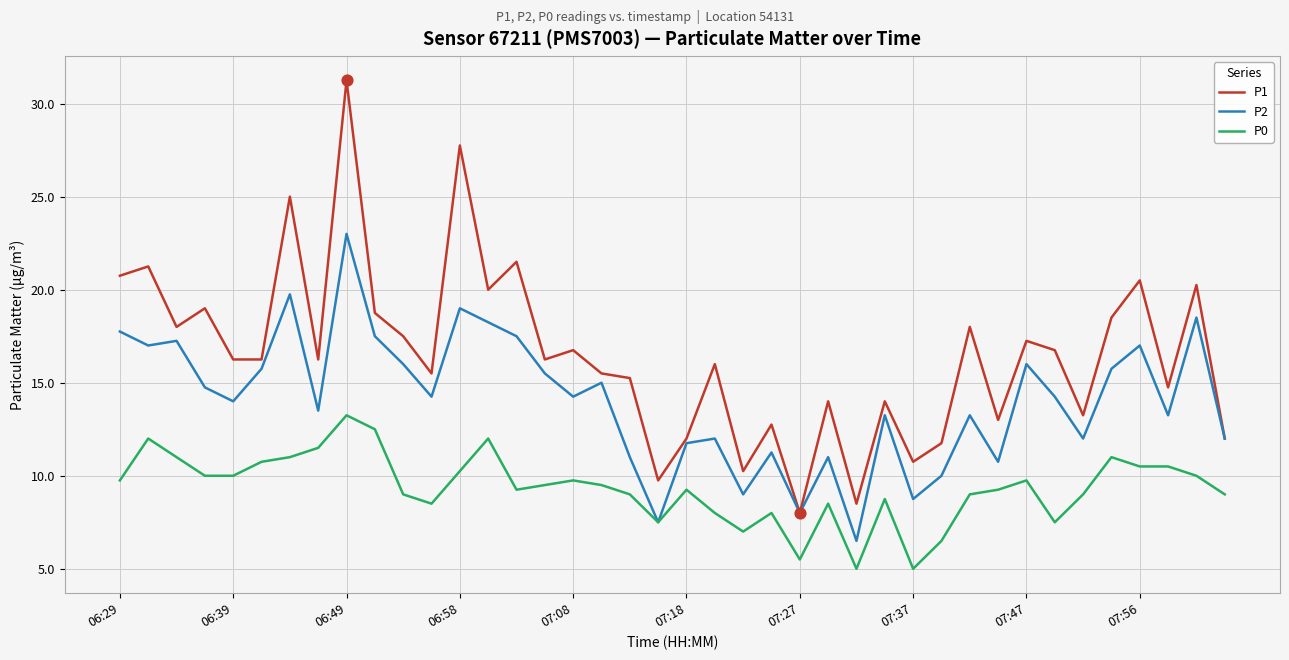

What is the highest value of the P2 series?

23.0